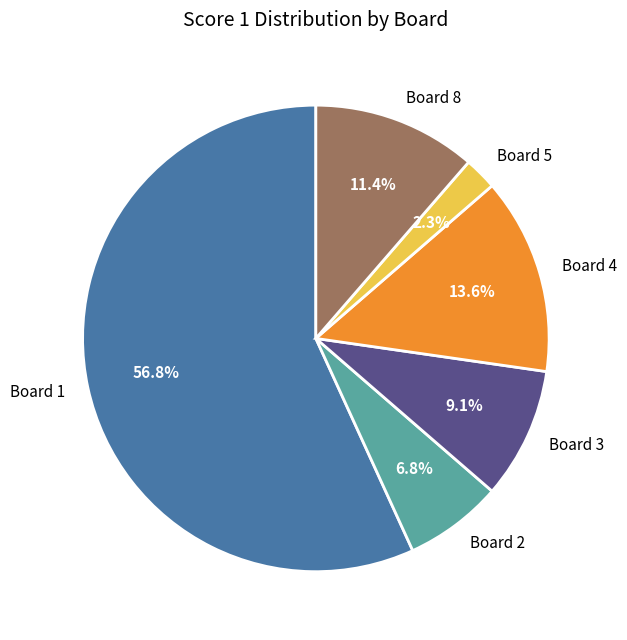

Which slice is the largest?

Board 1